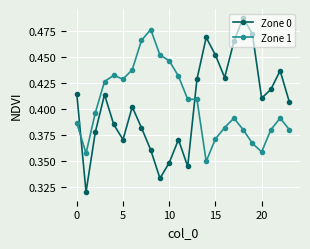

In Zone 0, how many points are higher than both neighbors (excluding endpoints)?

6